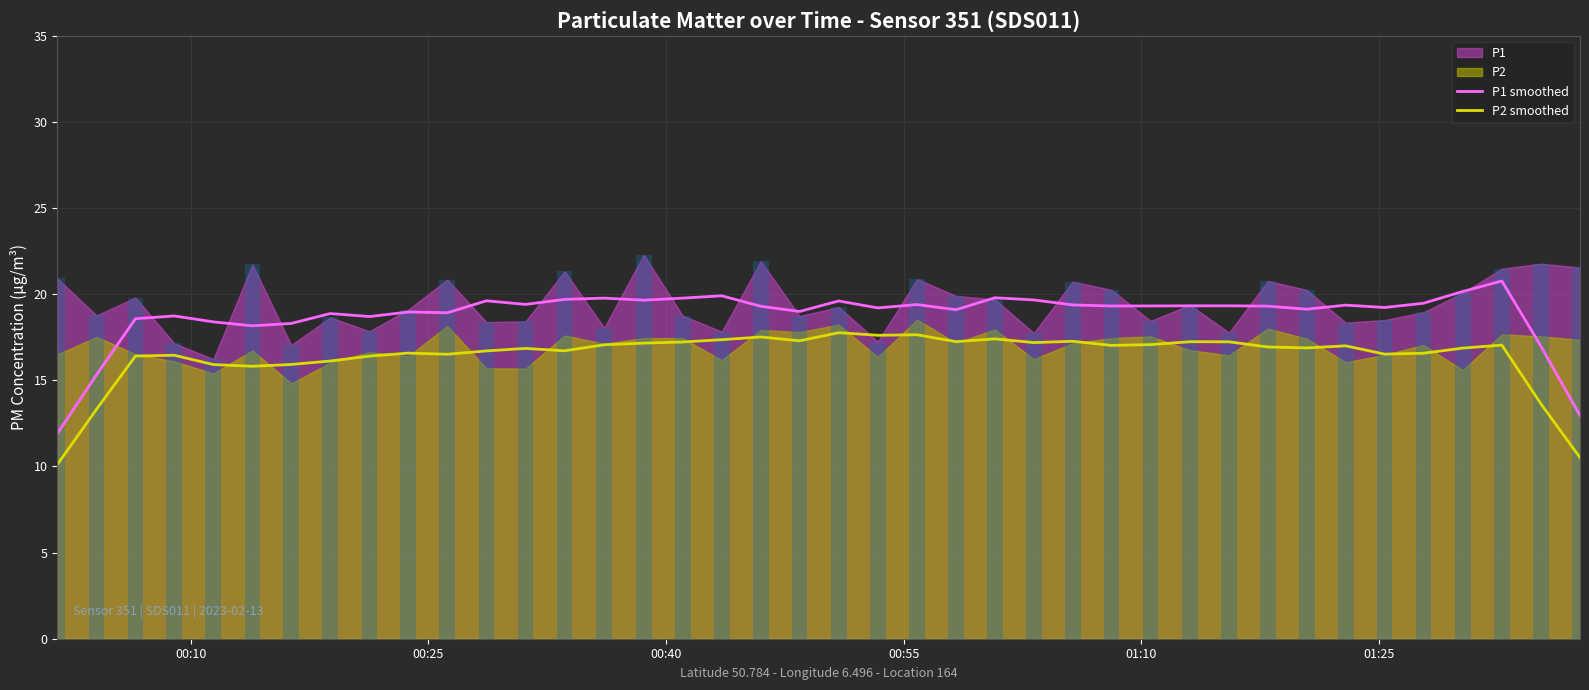

What is the maximum value for P1 smoothed?

20.8